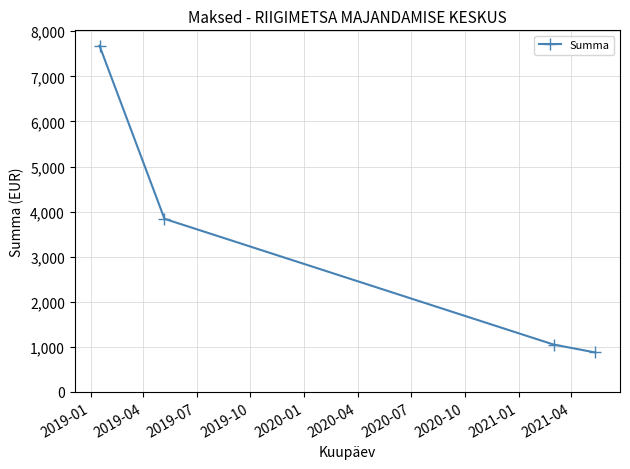

What is the minimum value shown in the chart?

876.2